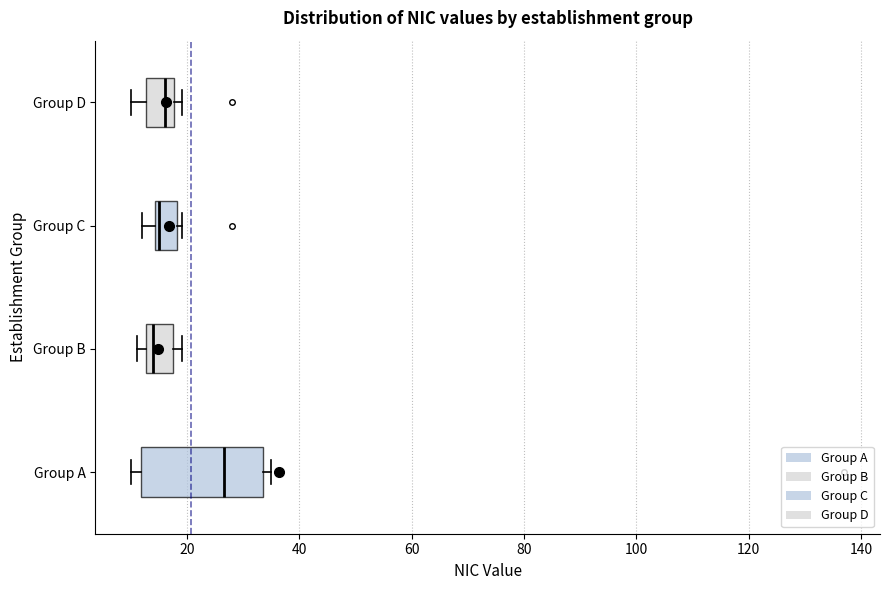

Where is the left edge of the box for Group A on the x-axis? The values are not printed on the chart, so give them approximately, as read against the axis.

12